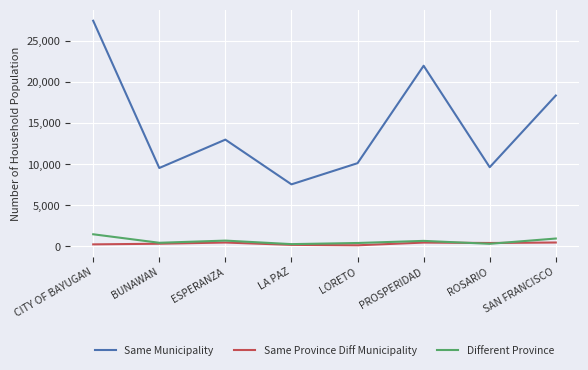

Does the chart display data point markers on the line(s)?

No